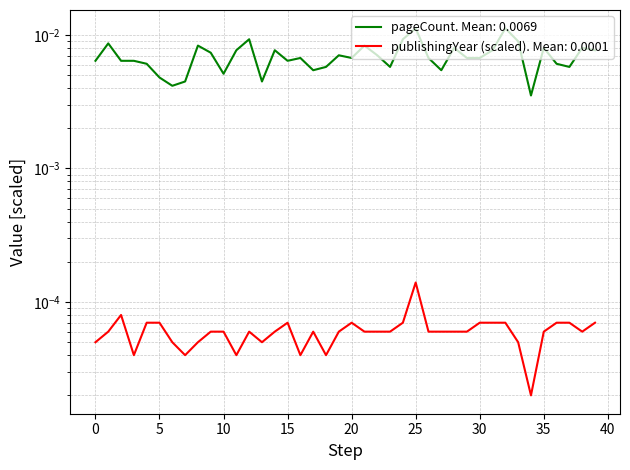

Is it true that publishingYear equals 0.0 at 21?

False